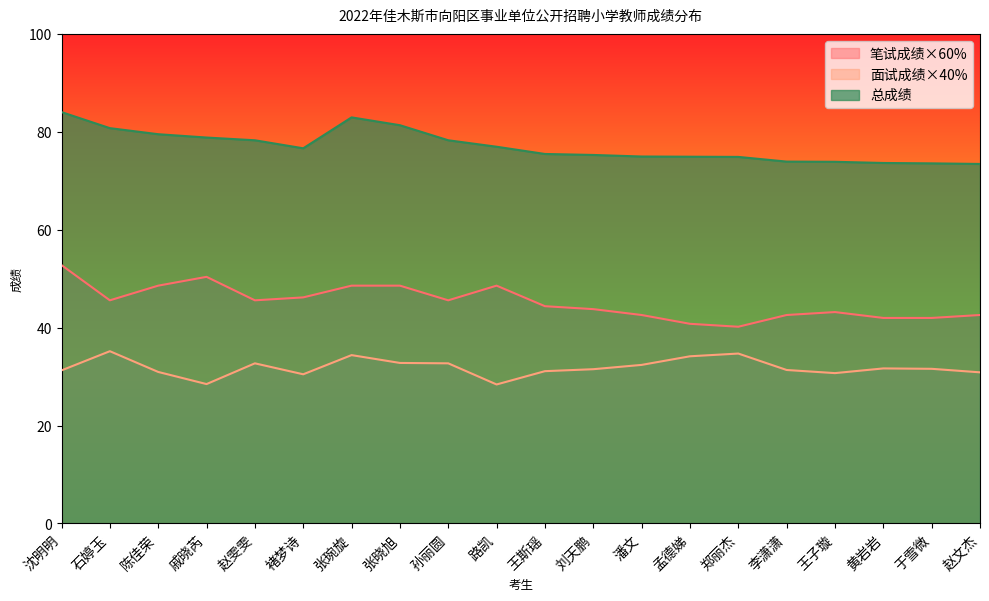

Where does the 总成绩 series first go above 76?

沈明明